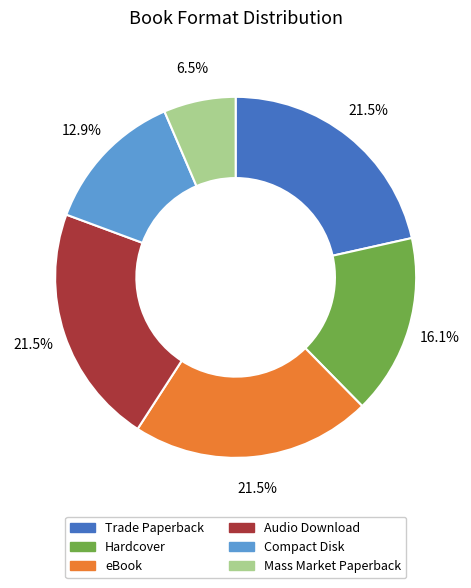

True or false: Hardcover accounts for 29% of the total.

False